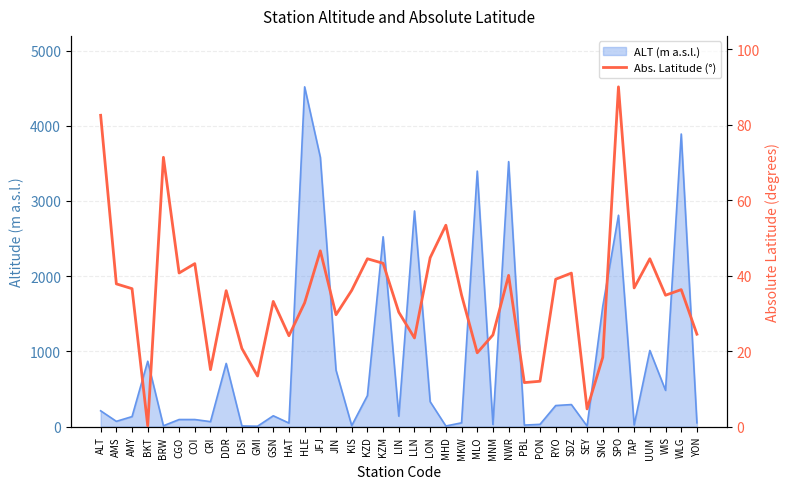

At which category does the chart reach its minimum across all series?

BKT